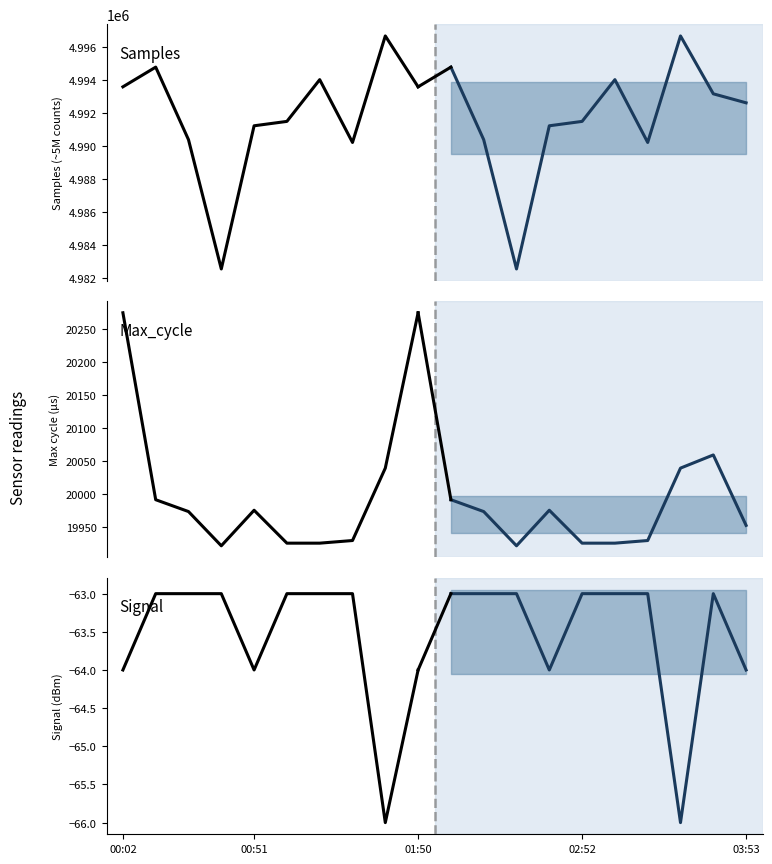

Count the number of categories in the chart.

10